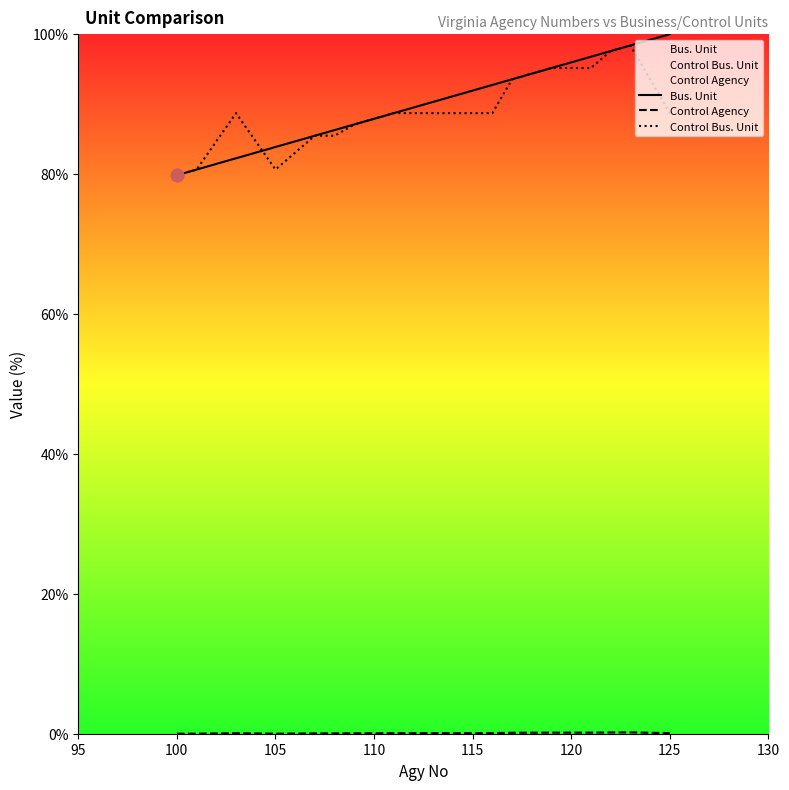

Which series reaches the minimum Y coordinate?

Control Agency